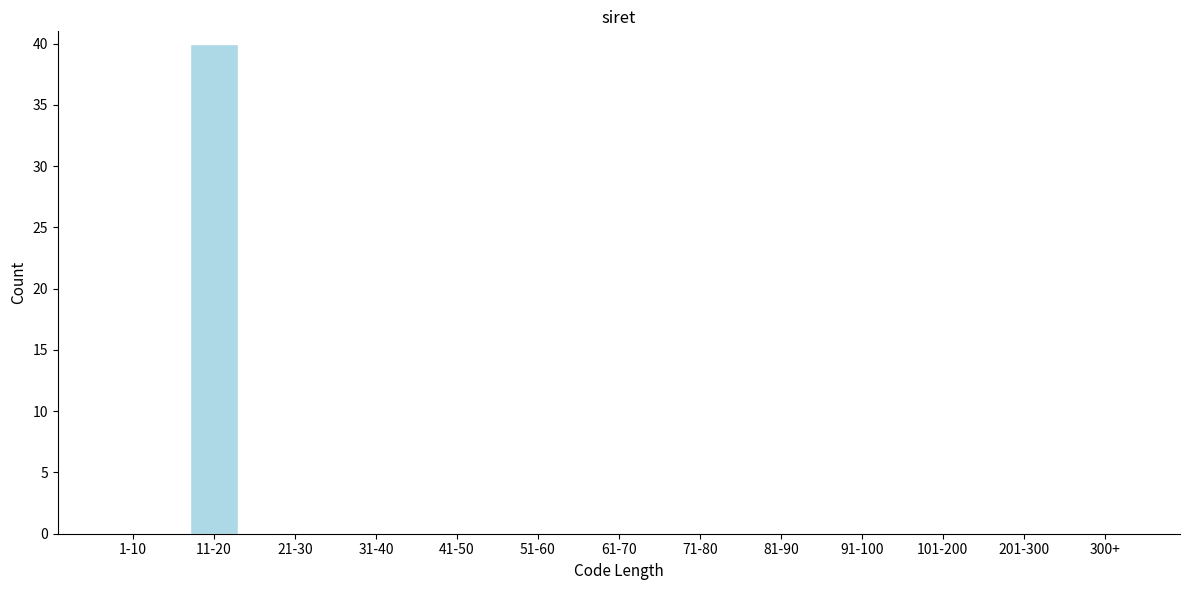

Reading left to right, list all the values displayed in this chart.

1-10=0	11-20=40	21-30=0	31-40=0	41-50=0	51-60=0	61-70=0	71-80=0	81-90=0	91-100=0	101-200=0	201-300=0	300+=0